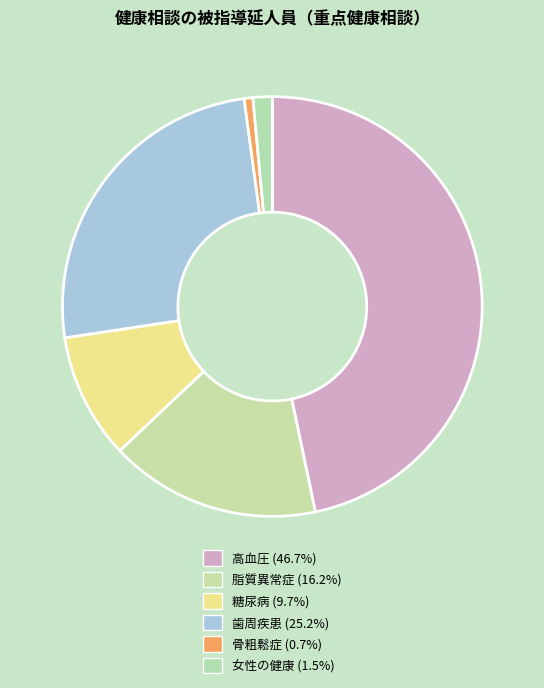

Do 高血圧 and 脂質異常症 together represent more than half of the pie?

Yes